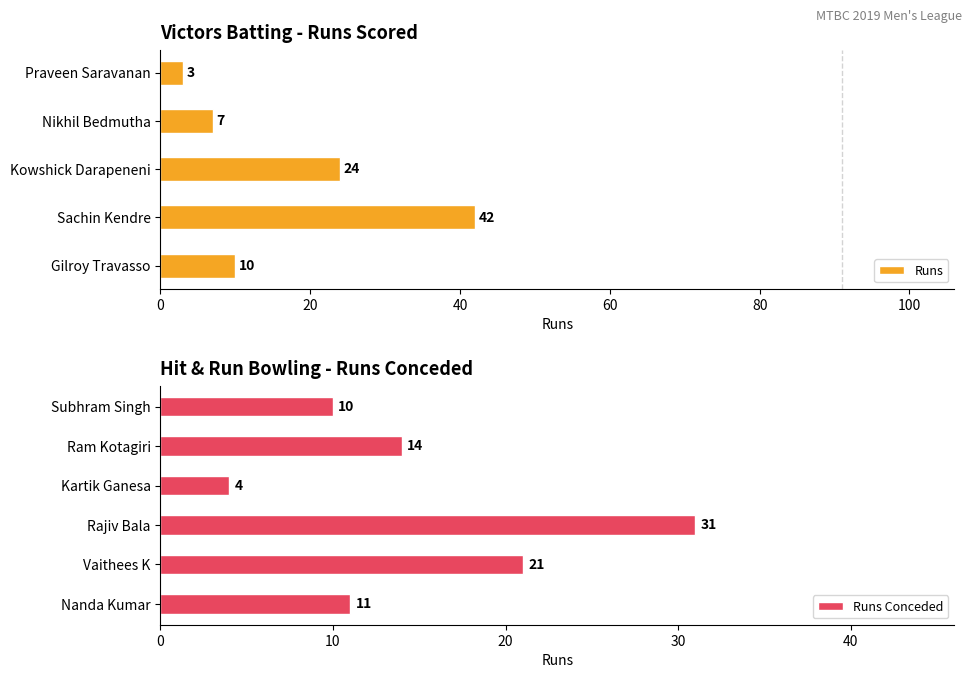

Read the Runs Conceded value at Kartik Ganesa, to the nearest 5.

5